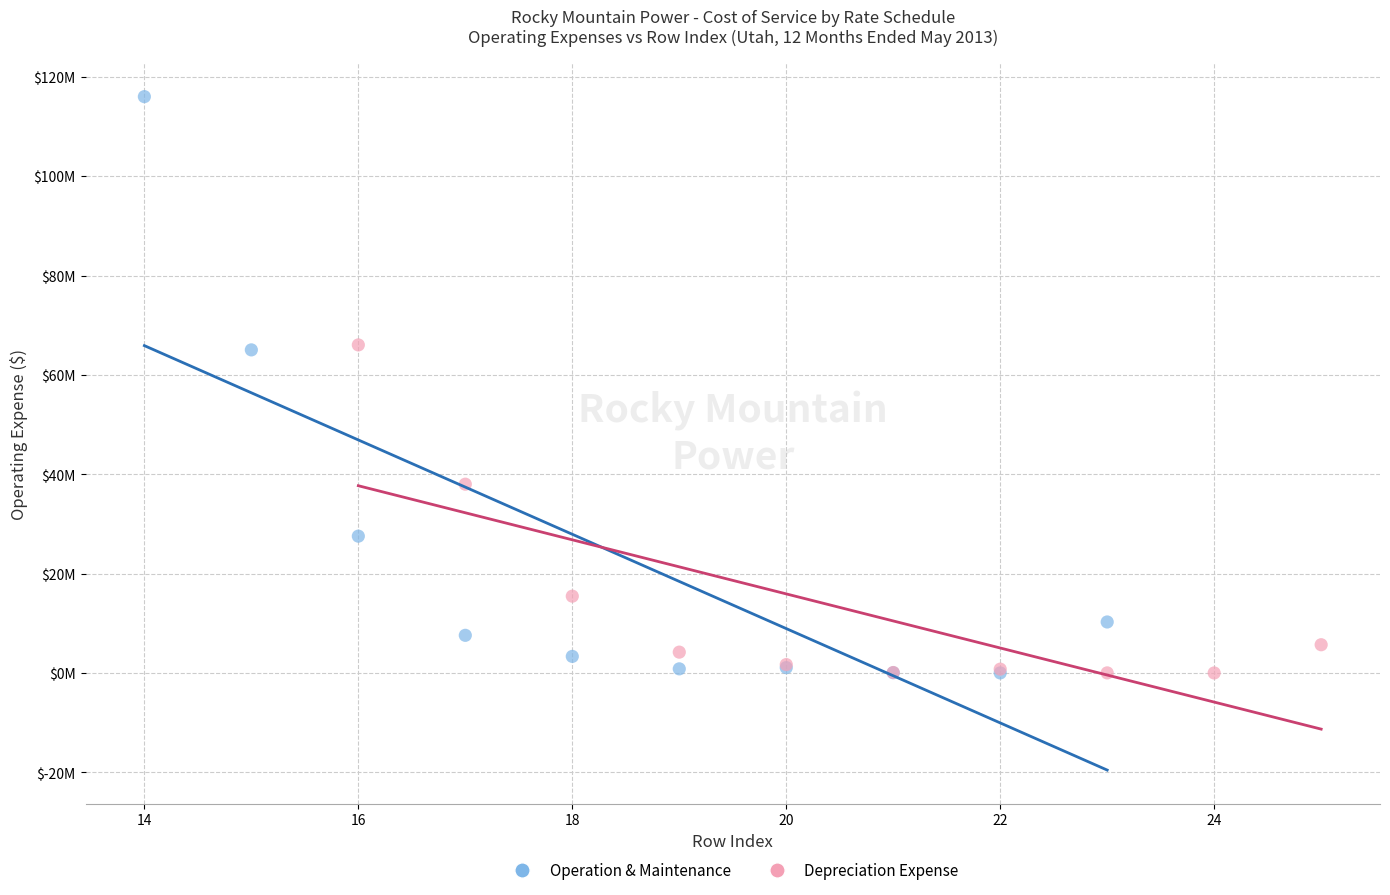

What are all the series names shown in the legend?

Operation & Maintenance, Depreciation Expense